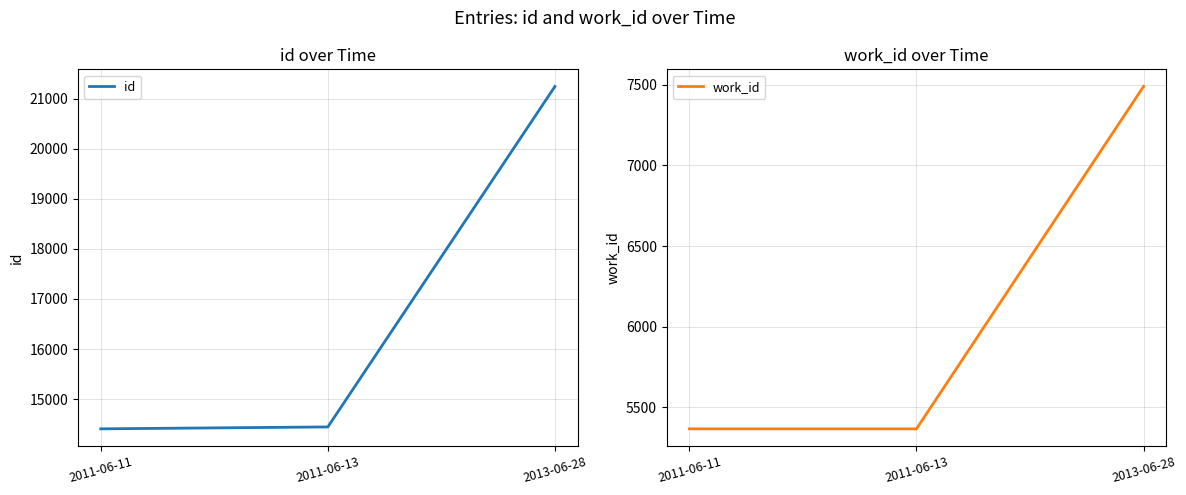

Between 2011-06-11 and 2011-06-13, which is larger?

2011-06-13